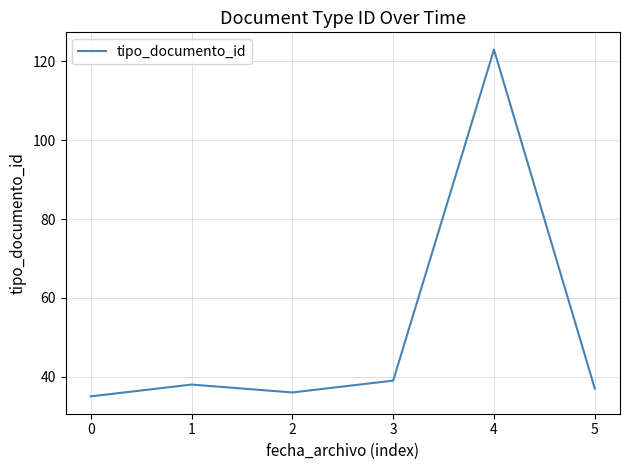

Where is the first local minimum?

2